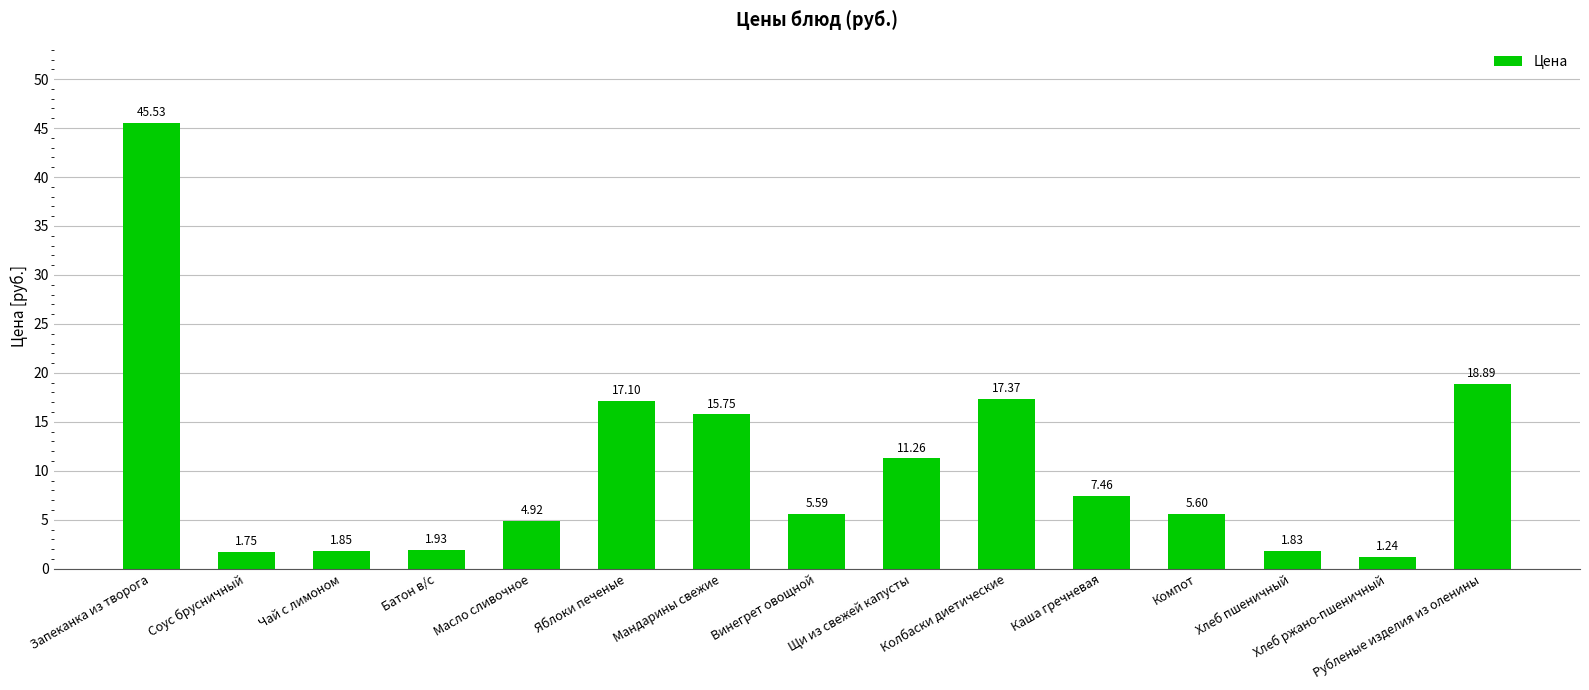

Which label corresponds to the smallest value in the chart?

Хлеб ржано-пшеничный